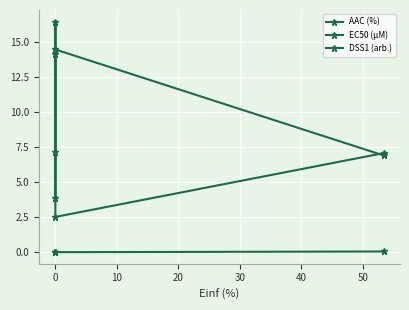

True or false: DSS1 (arb.) and EC50 (µM) cross at least once.

False